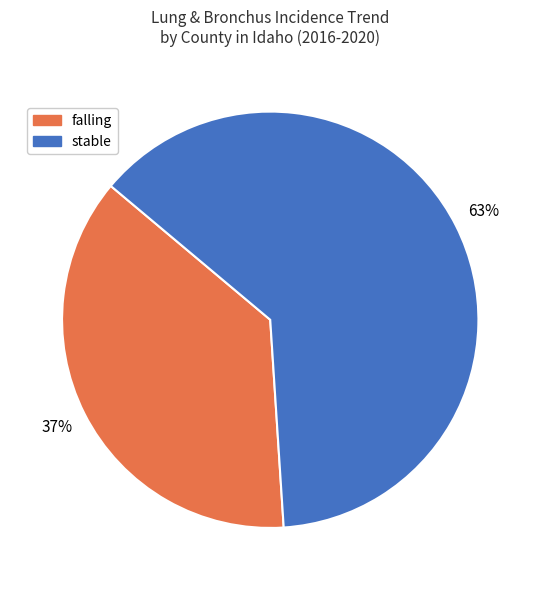

What is the largest slice in the pie chart?

stable